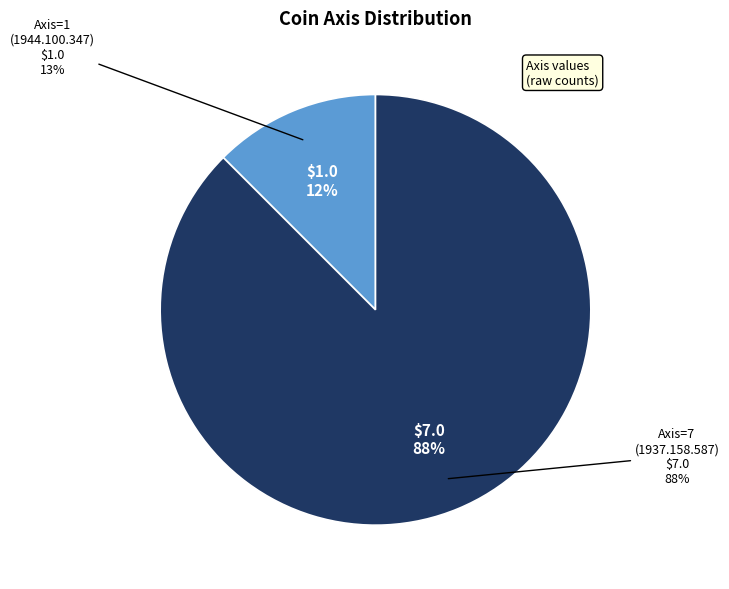

Which category has the smallest portion of the pie?

1944.100.347 (Axis=1)